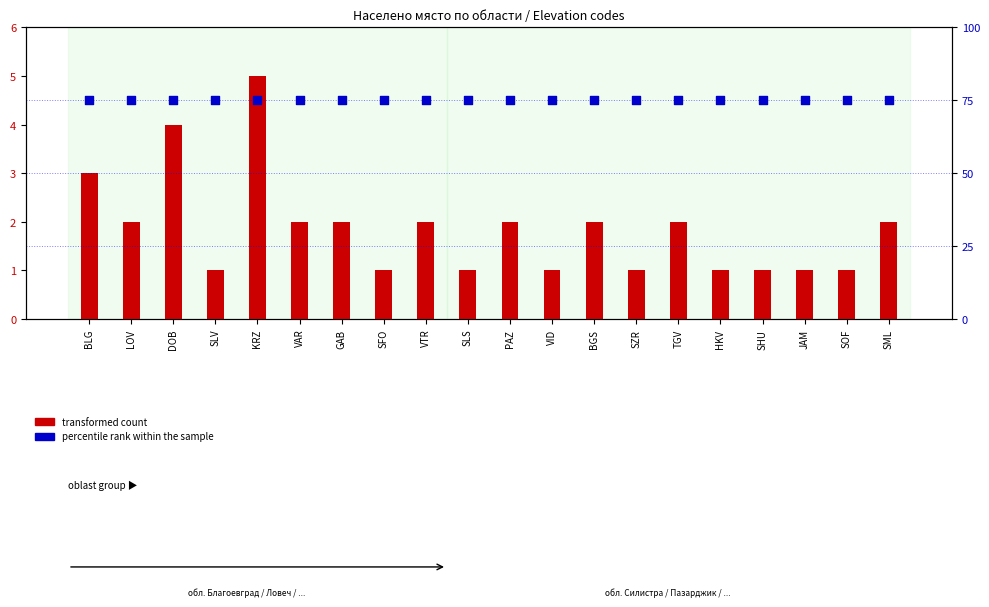

What are all the series names shown in the legend?

transformed count, percentile rank within the sample